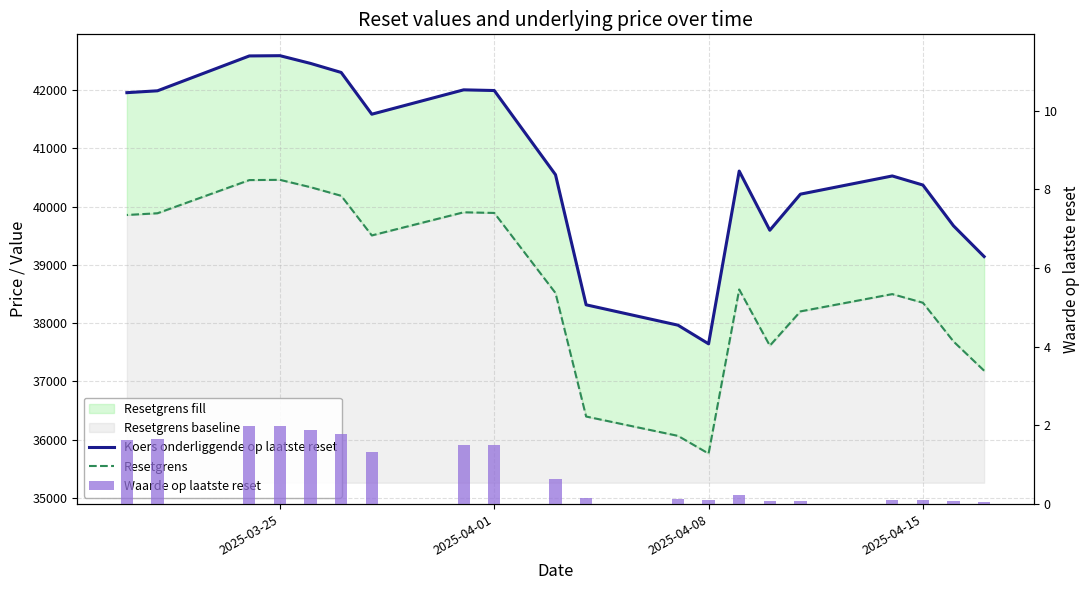

Reading right to left, extract all data points from this chart.

Koers onderliggende op laatste reset: 41953.3	41985.3	42583.3	42587.5	42454.8	42299.7	41583.9	42001.8	41990.0	40545.9	38314.9	37965.6	37645.6	40608.4	39593.7	40212.7	40524.8	40369.0	39669.4	39142.2
Resetgrens: 39855.7	39885.1	40454.2	40458.1	40332.1	40184.7	39504.7	39901.7	39890.5	38516.9	36399.1	36067.3	35763.3	38578.0	37614.0	38202.1	38498.6	38350.5	37685.9	37185.1
Waarde op laatste reset: 1.6	1.6	2.0	2.0	1.9	1.8	1.3	1.5	1.5	0.7	0.1	0.1	0.1	0.2	0.1	0.1	0.1	0.1	0.1	0.1